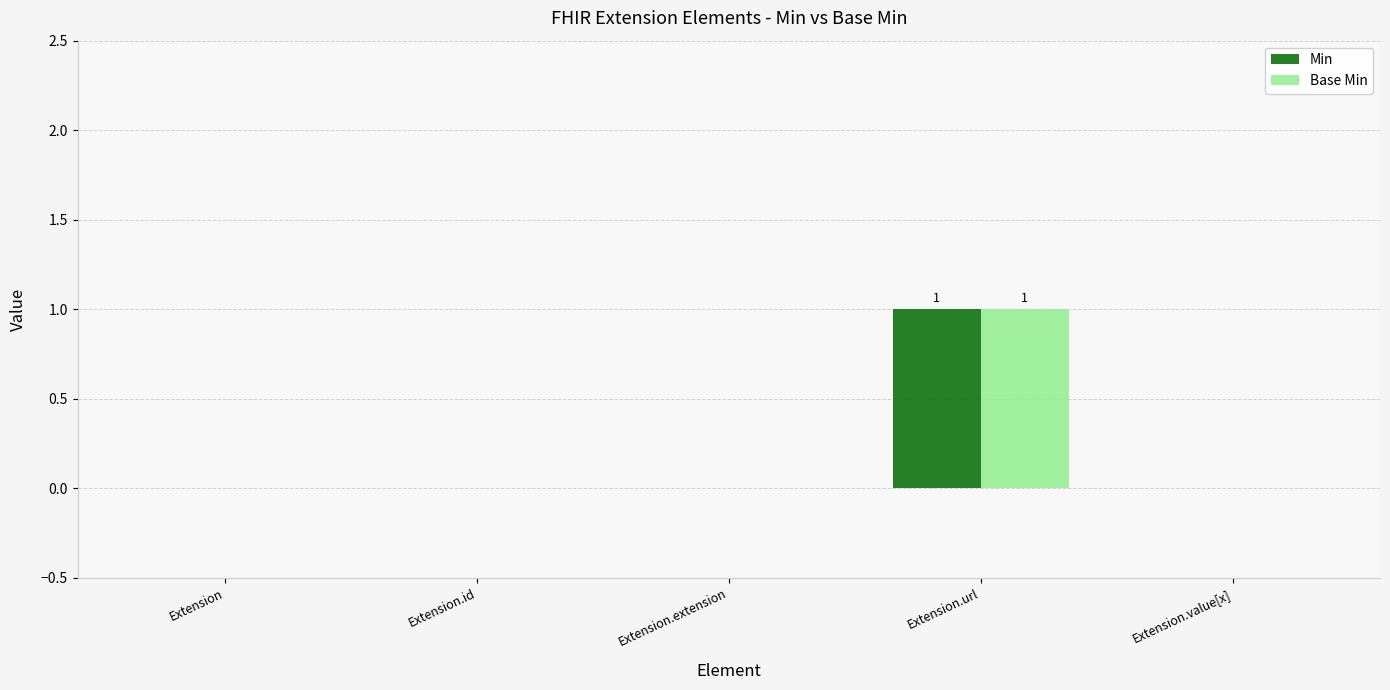

What is the sum of all Min values?

1